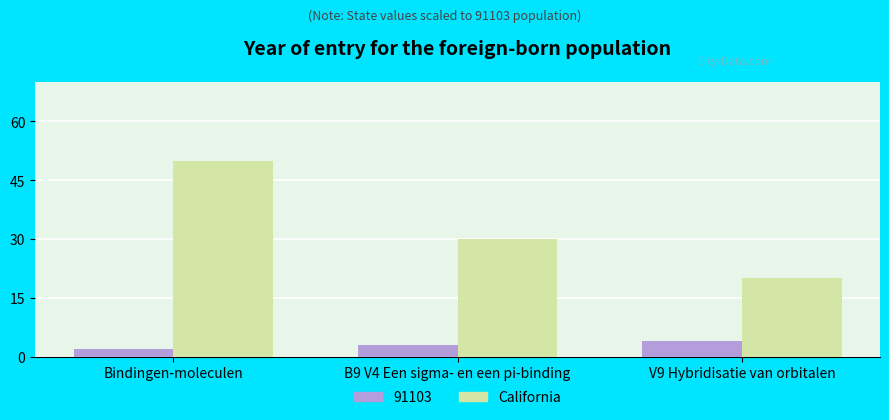

Which category has the highest value across all series?

Bindingen-moleculen